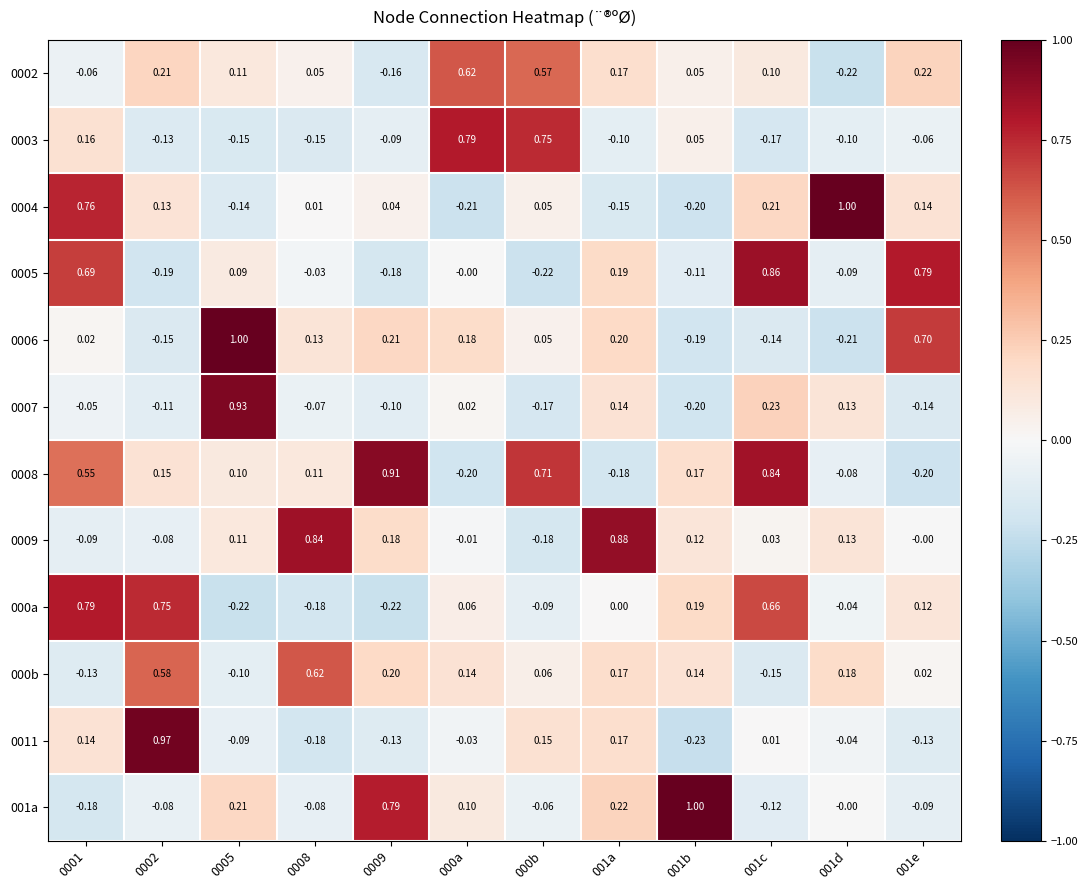

Is the value of 0003 at 001c greater than the value of 0004 at 0001?

No